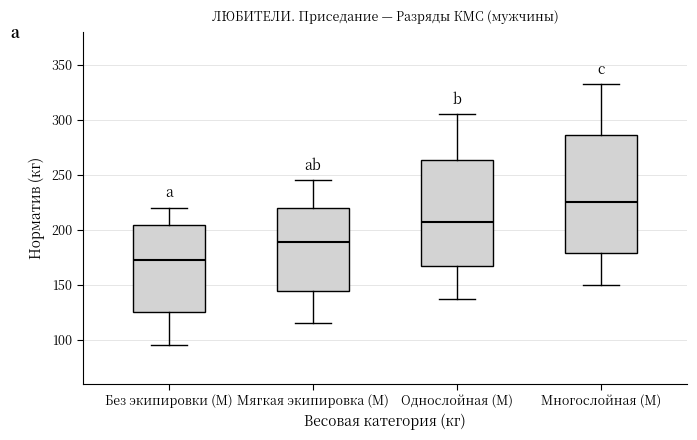

Which box is the tallest, from its lower edge to its upper edge?

Многослойная (М)